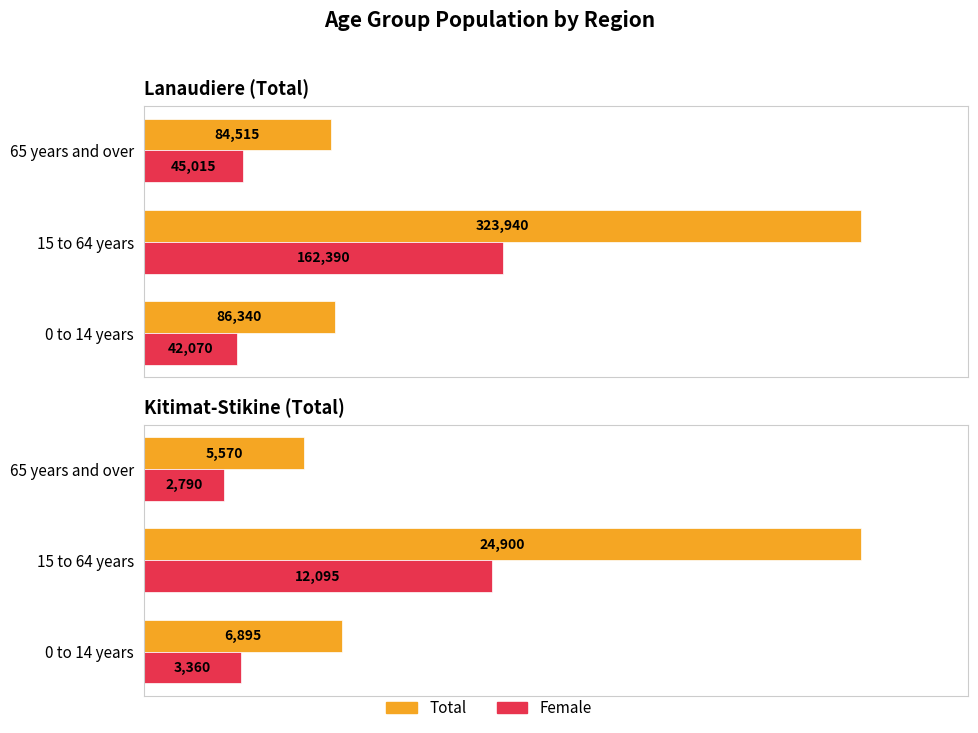

What is the difference between the highest and lowest values at 0 to 14 years?

3535